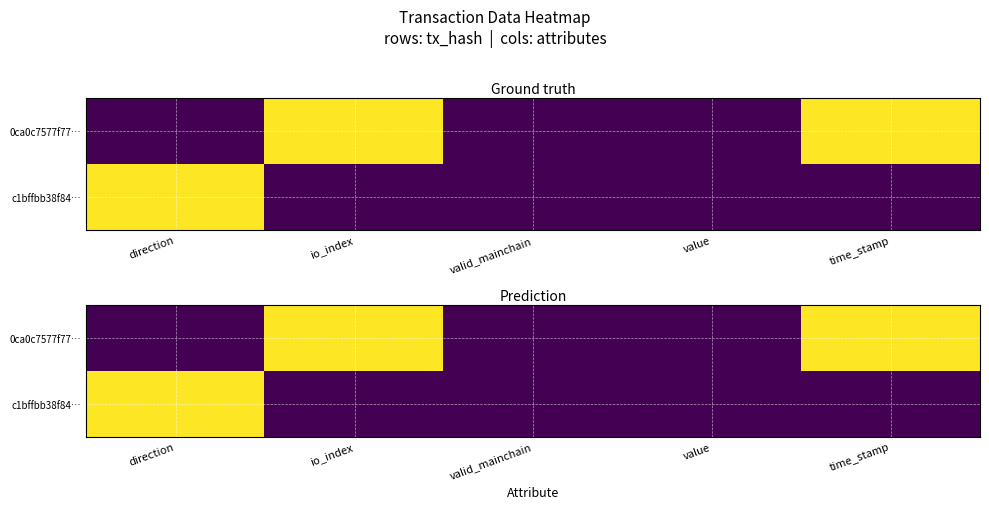

What is the average value of the 0ca0c7577f77… series?

0.4